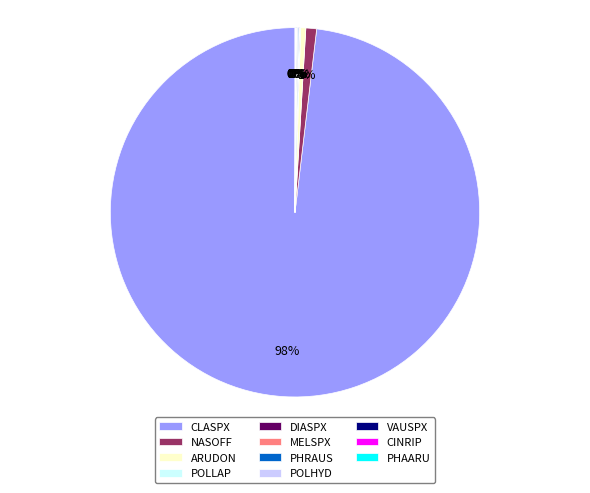

What is the largest slice in the pie chart?

CLASPX